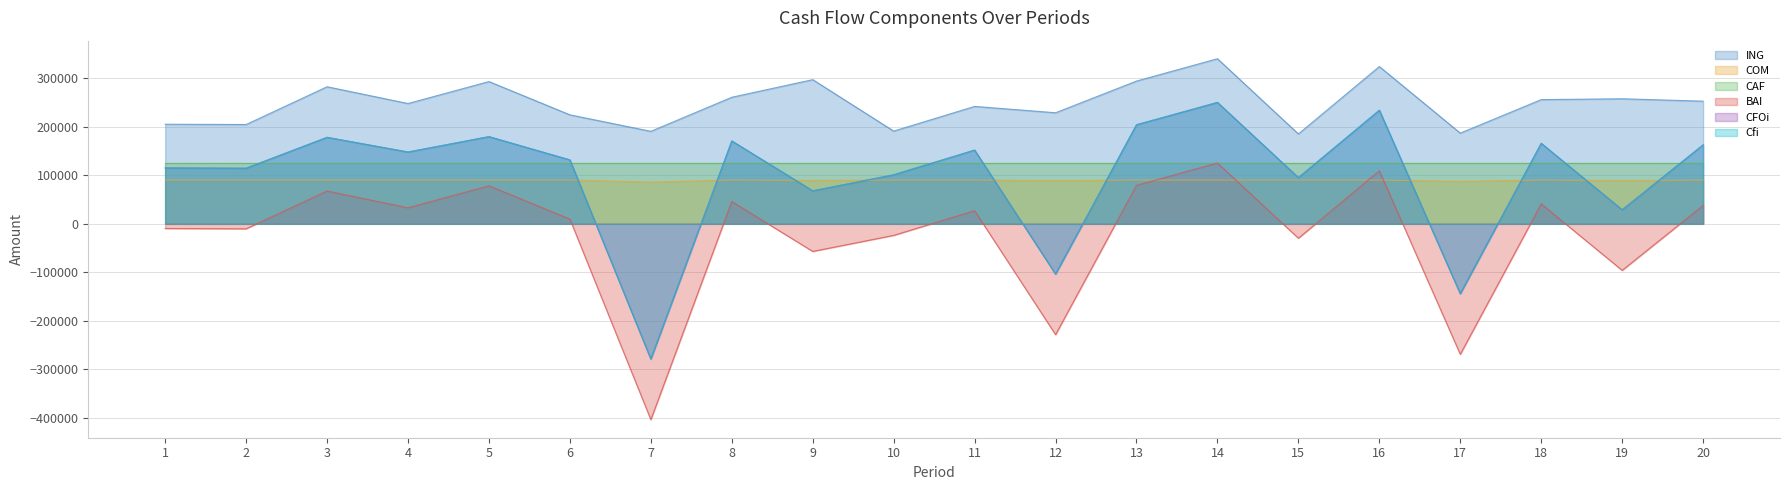

The value of Cfi at 18 is 94004.2. True or false?

False